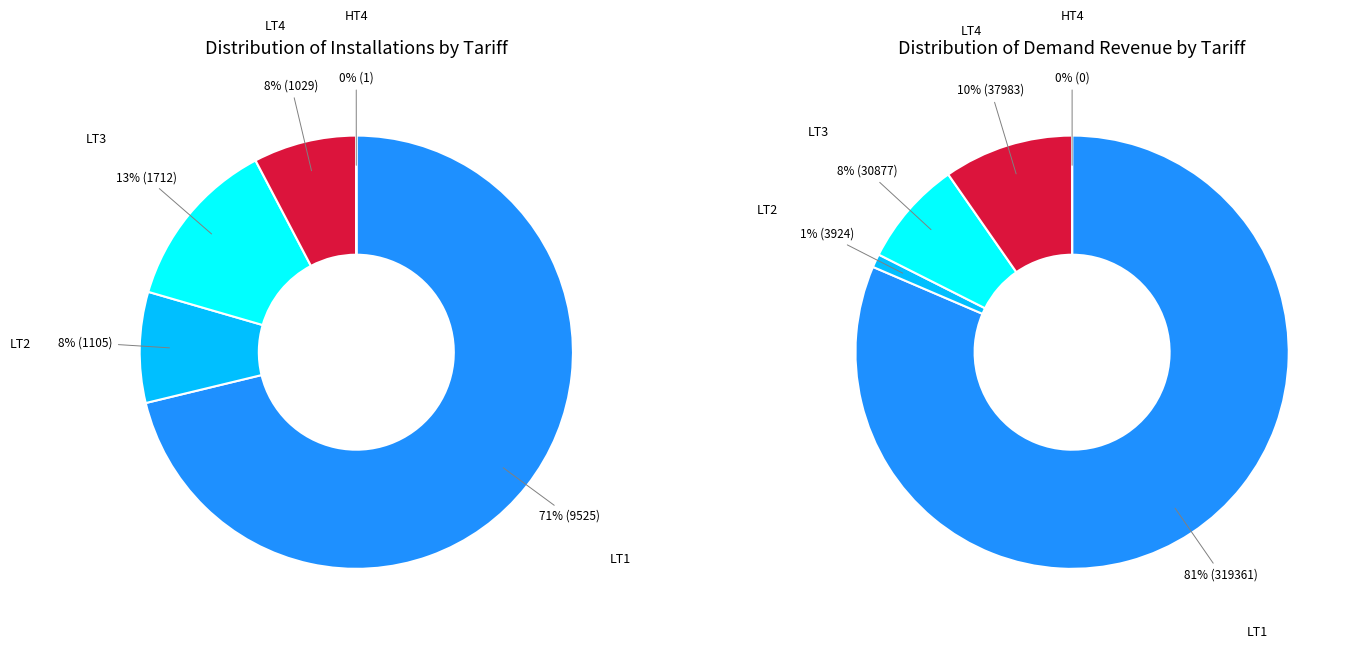

Rank the categories by value from lowest to highest.

HT4, LT4, LT2, LT3, LT1